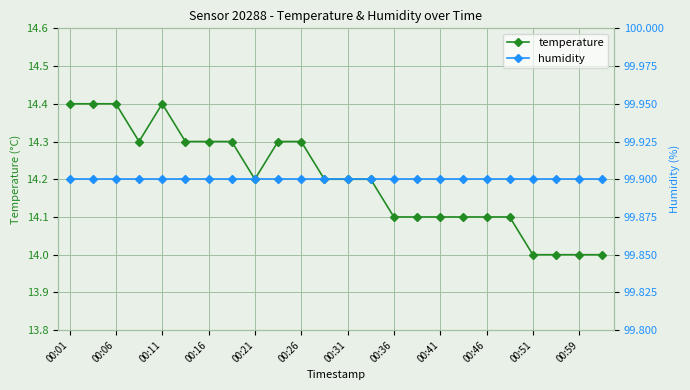

How many lines are shown in the chart?

2